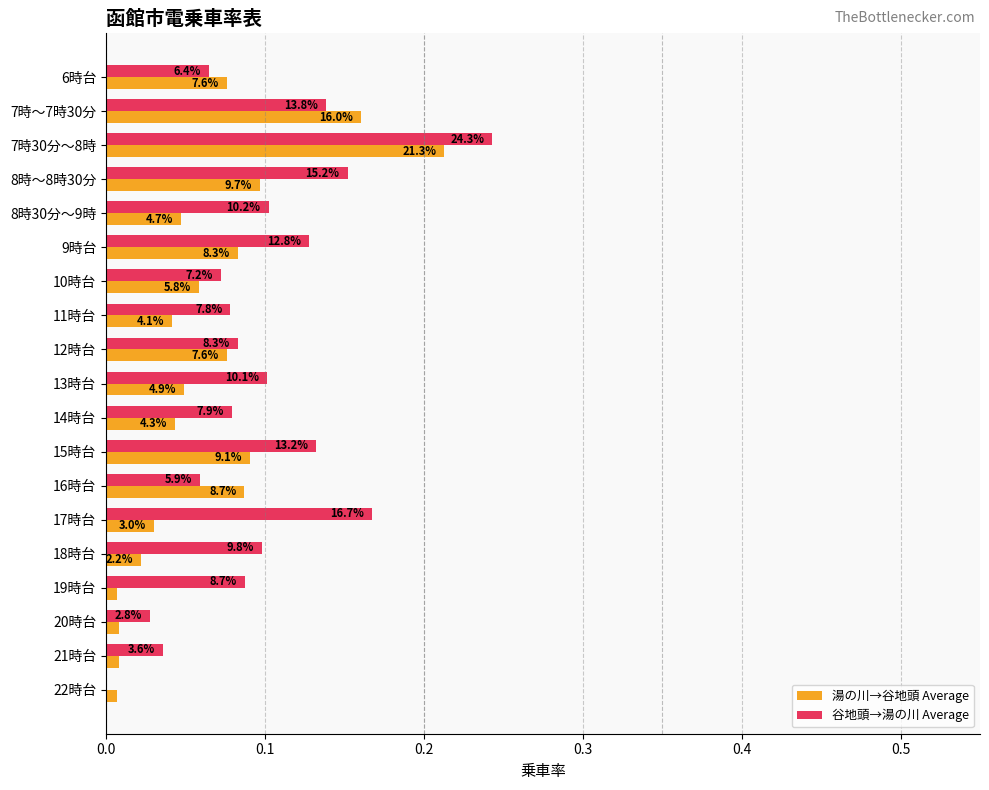

What are all the series names shown in the legend?

湯の川→谷地頭 Average, 谷地頭→湯の川 Average